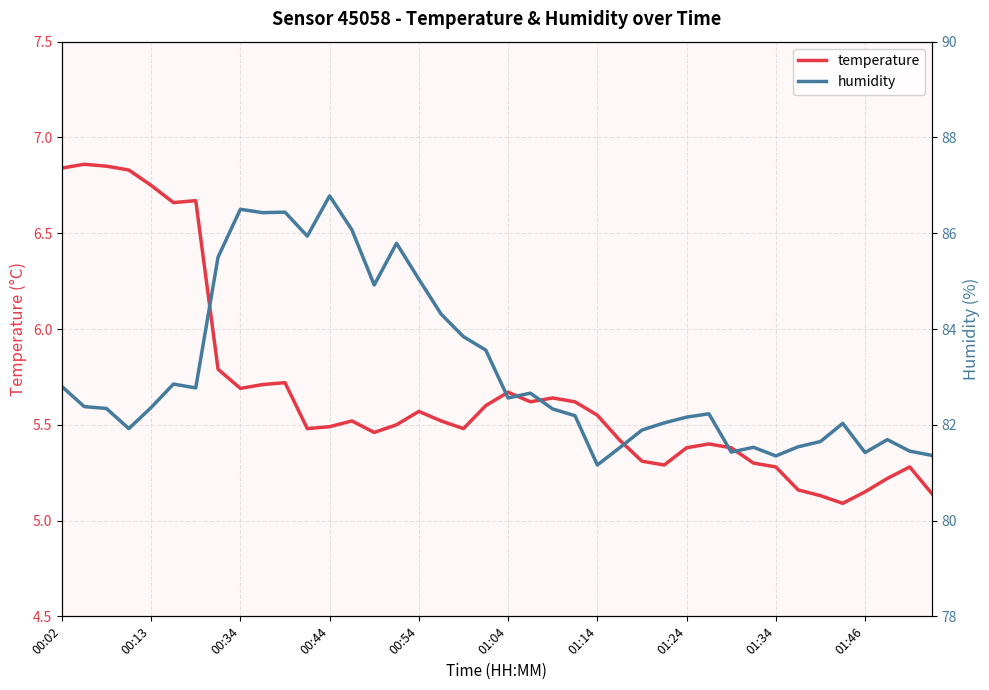

Rank the series by their maximum value, from highest to lowest.

humidity, temperature